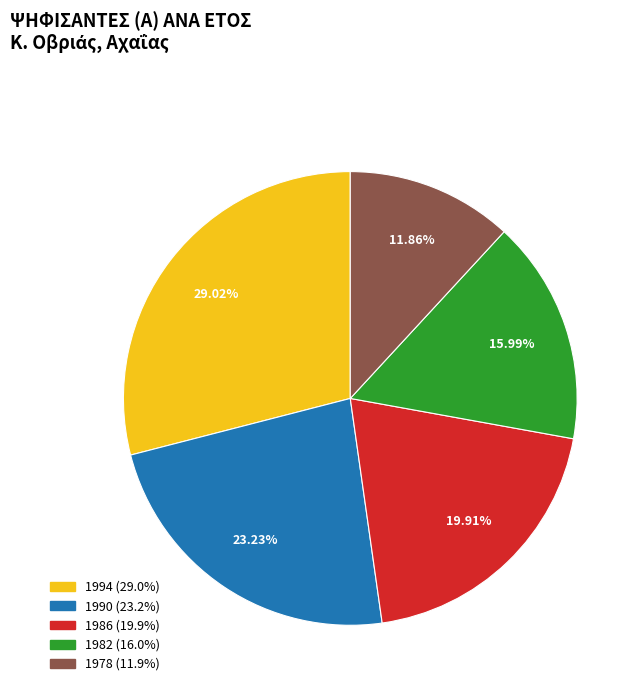

To the nearest percent, what portion does 1990 represent?

23%